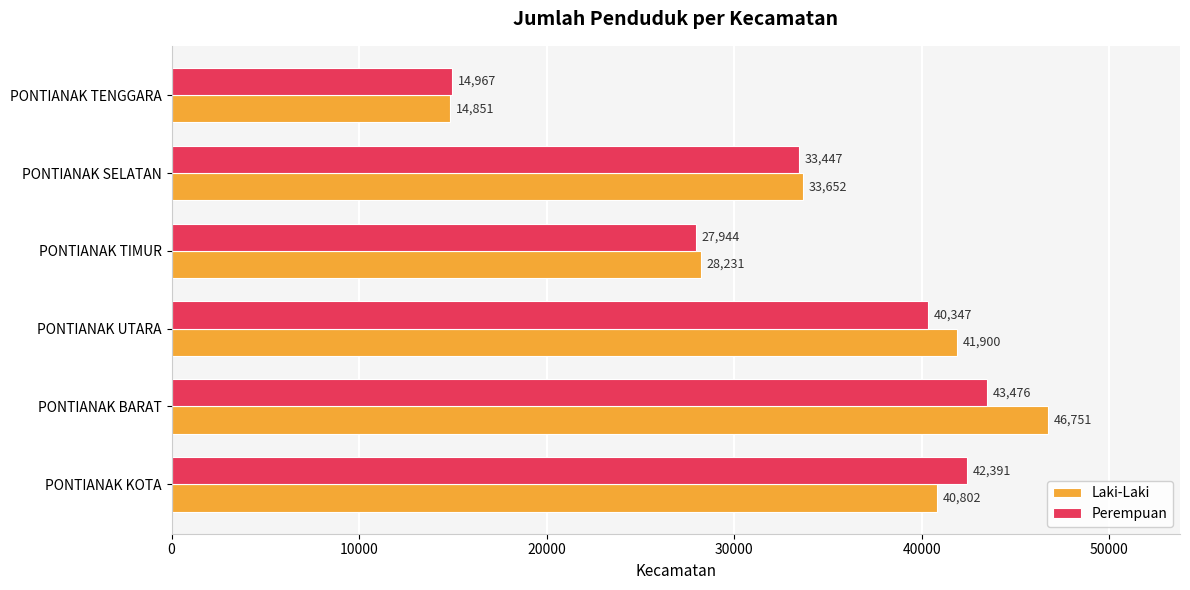

At which label does Perempuan reach its minimum?

PONTIANAK TENGGARA